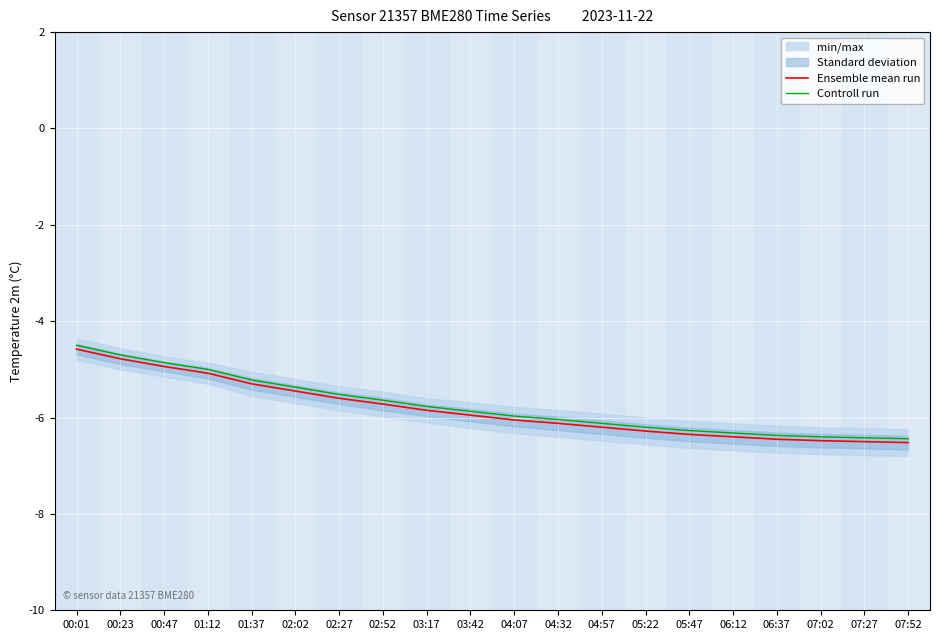

Between 00:23 and 02:02, which series saw the biggest shift?

Ensemble mean run